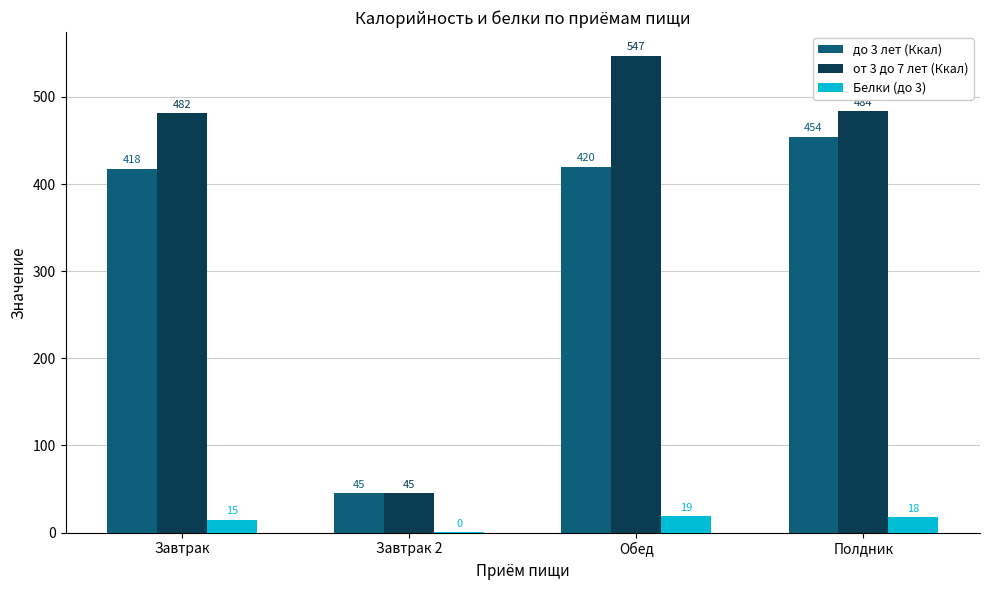

The value of от 3 до 7 лет (Ккал) at Завтрак is 481.5. True or false?

True